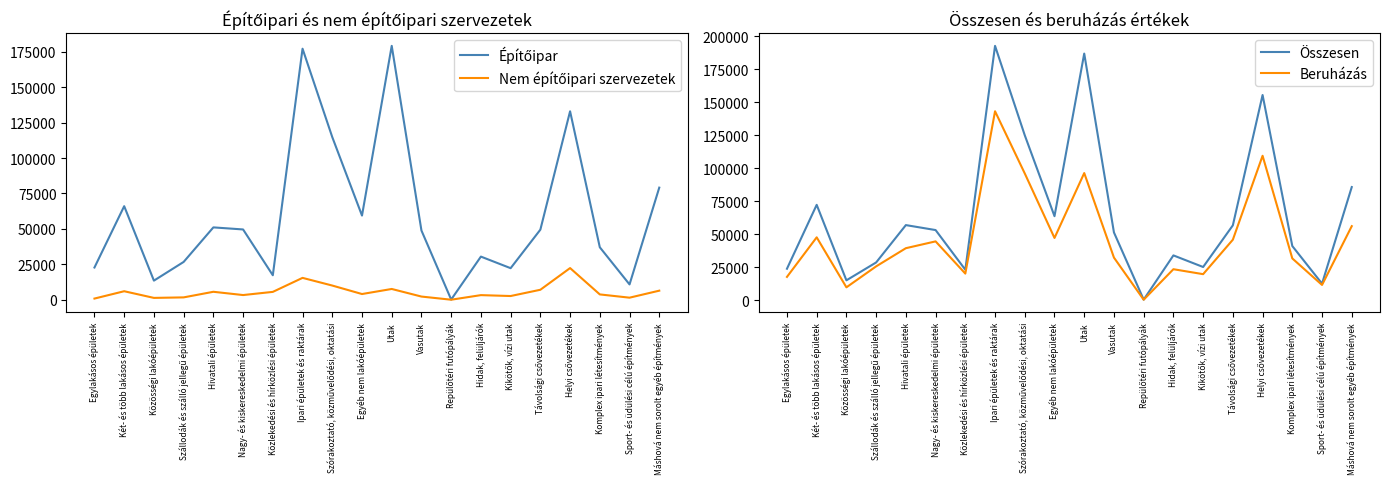

Reading left to right, transcribe all the data shown in this chart.

Építőipar: 22803	66056	13549	26735	51098	49639	17340	177118	114767	59433	179113	48899	203	30494	22328	49492	132968	37076	10875	79137
Nem építőipari szervezetek: 899	6073	1373	1731	5682	3377	5614	15493	10081	4098	7668	2312	92	3323	2692	7109	22405	3827	1527	6469
Összesen: 23702	72129	14922	28466	56780	53016	22954	192611	124848	63531	186781	51211	295	33817	25020	56601	155373	40903	12402	85606
Beruházás: 17525	47499	9615	25498	39276	44441	20021	143051	95921	47034	96213	32149	232	23342	19595	45715	109314	31518	11416	55979